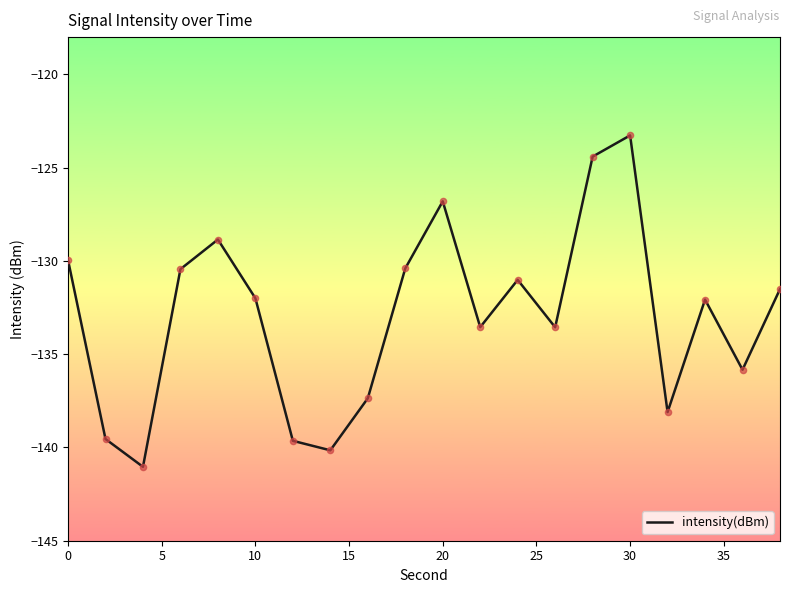

What is the difference between the maximum and minimum values?

17.8